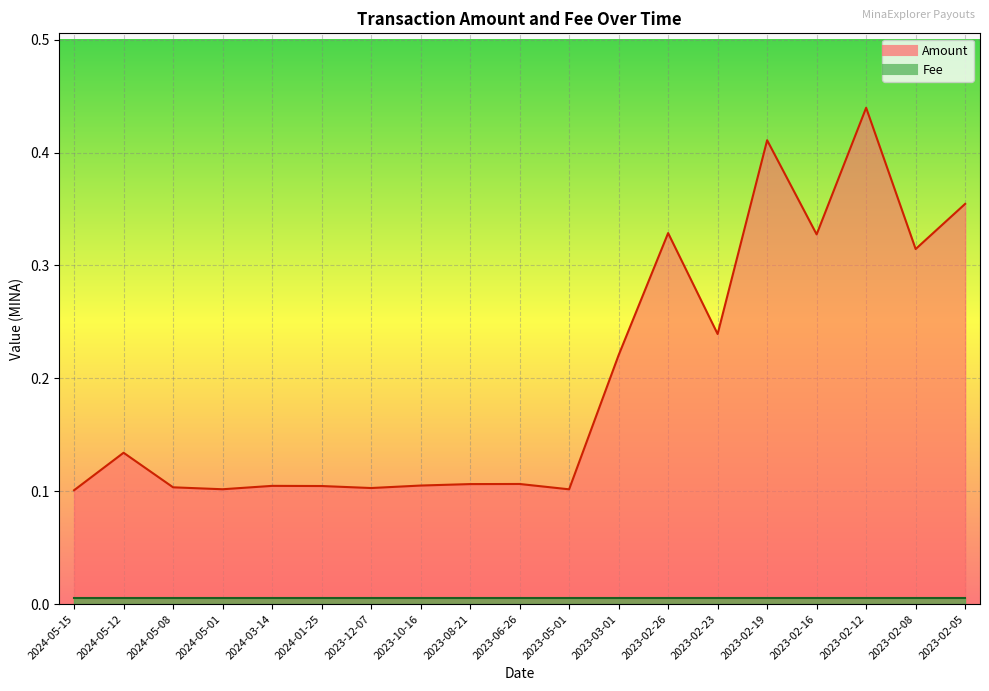

What is the maximum value shown in the chart?

0.4